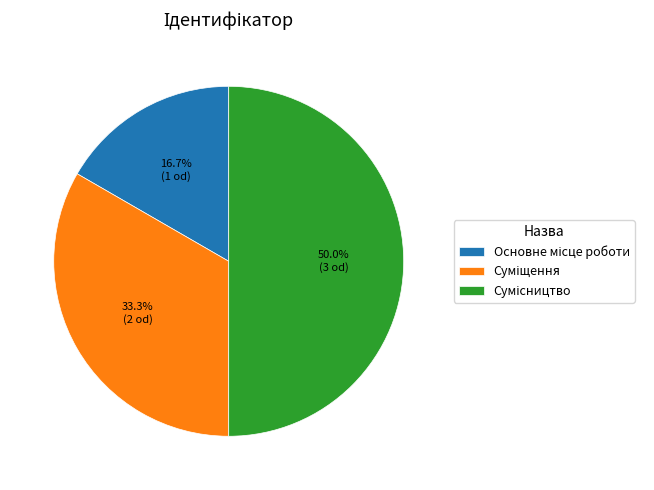

What is the change in value from Суміщення to Сумісництво?

+1